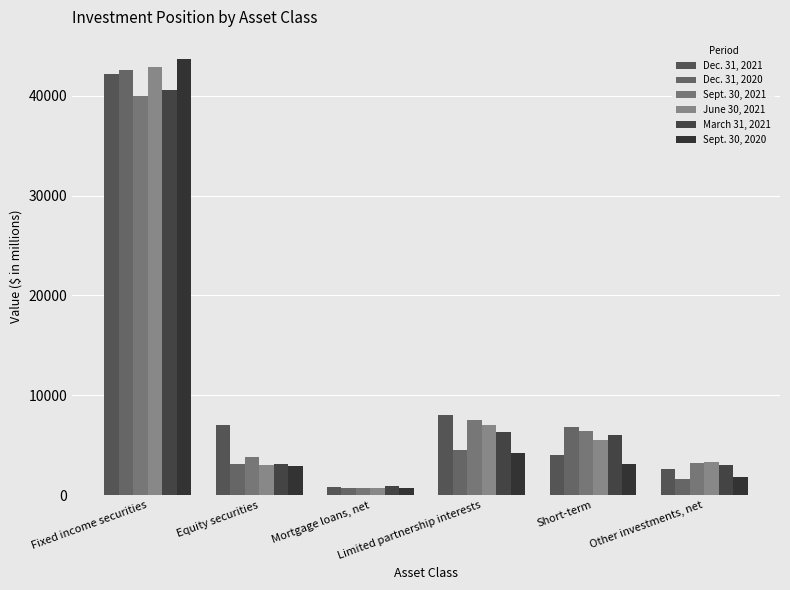

What is the average value of the Sept. 30, 2021 series?

10307